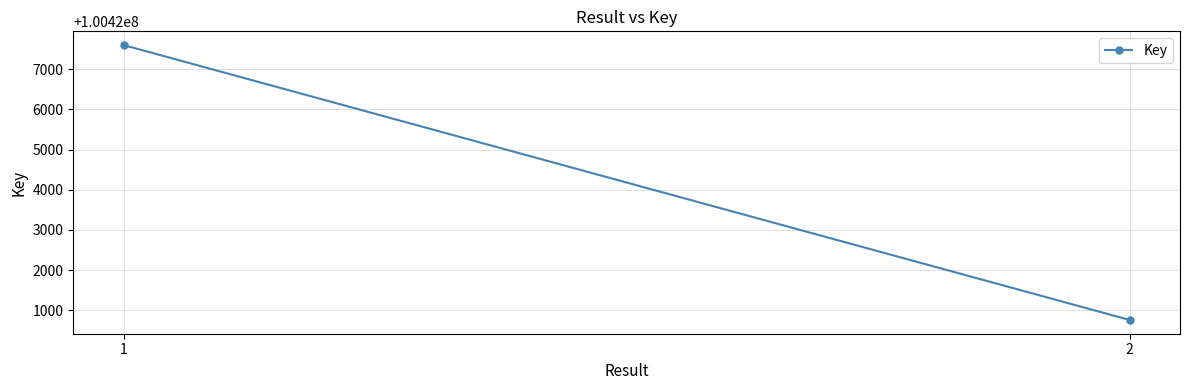

What is the sum of all values?

200848360